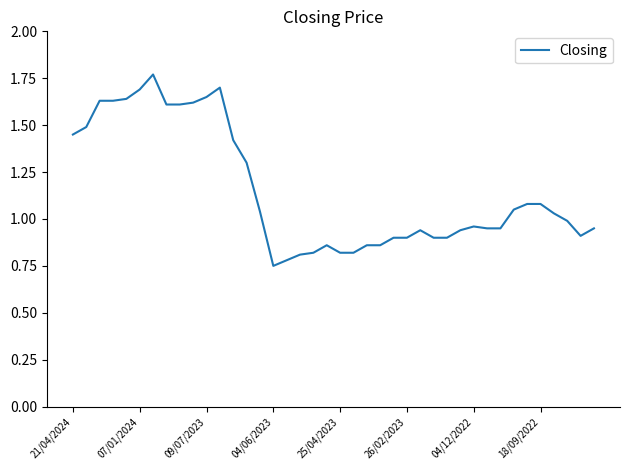

Is it true that the value at 09/07/2023 is 1.0?

False